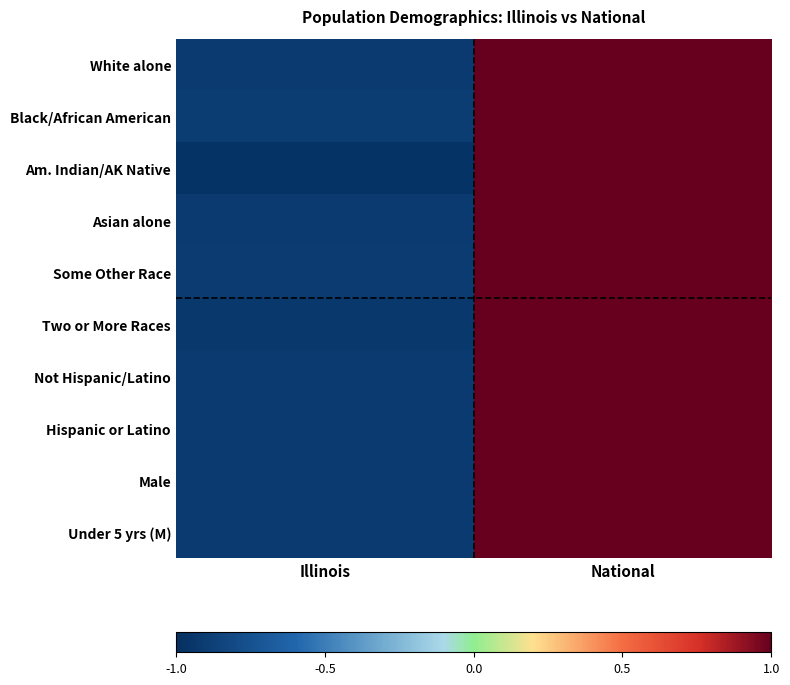

At National, list the series in order from largest to smallest.

White alone, Black/African American, Am. Indian/AK Native, Asian alone, Some Other Race, Two or More Races, Not Hispanic/Latino, Hispanic or Latino, Male, Under 5 yrs (M)